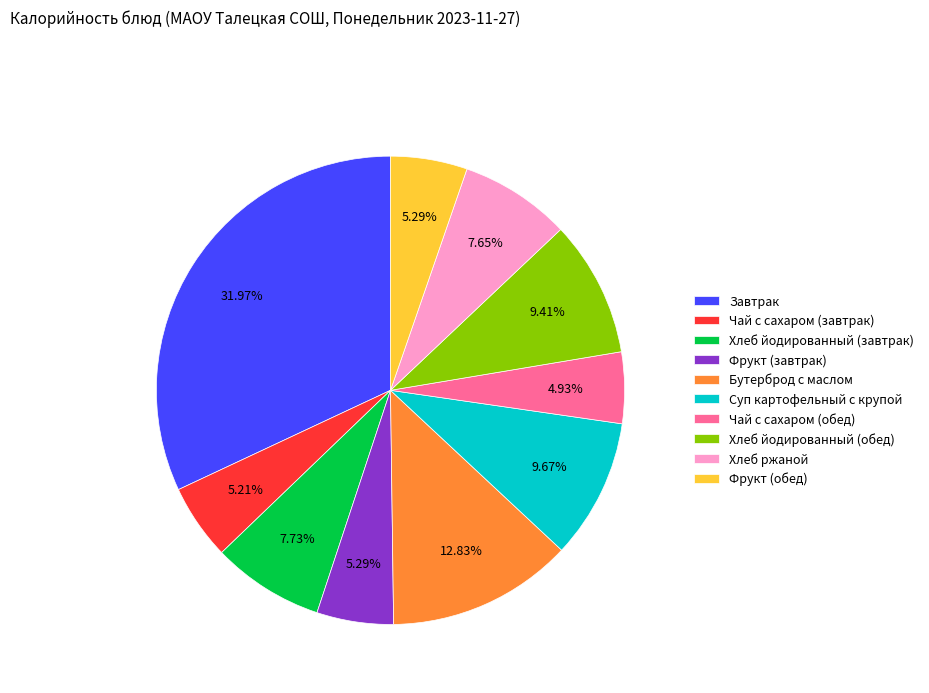

Is Бутерброд с маслом the majority of the pie?

No